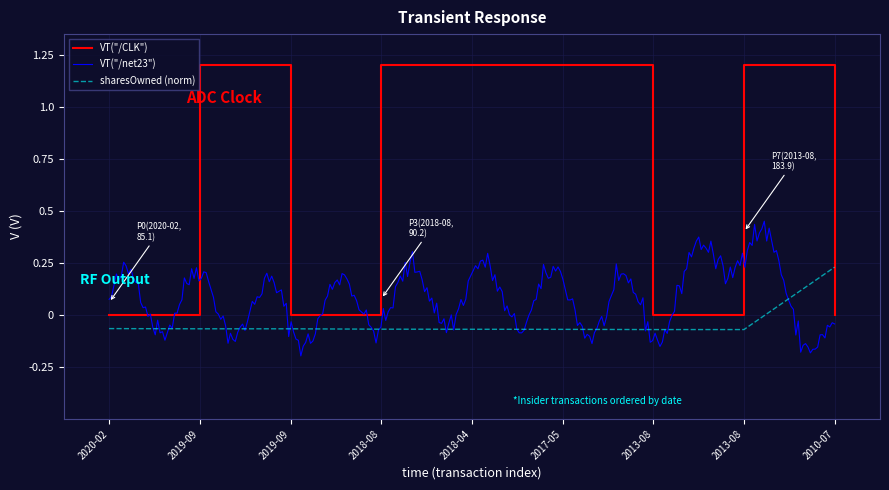

Read the value at 2013-08.

-0.1